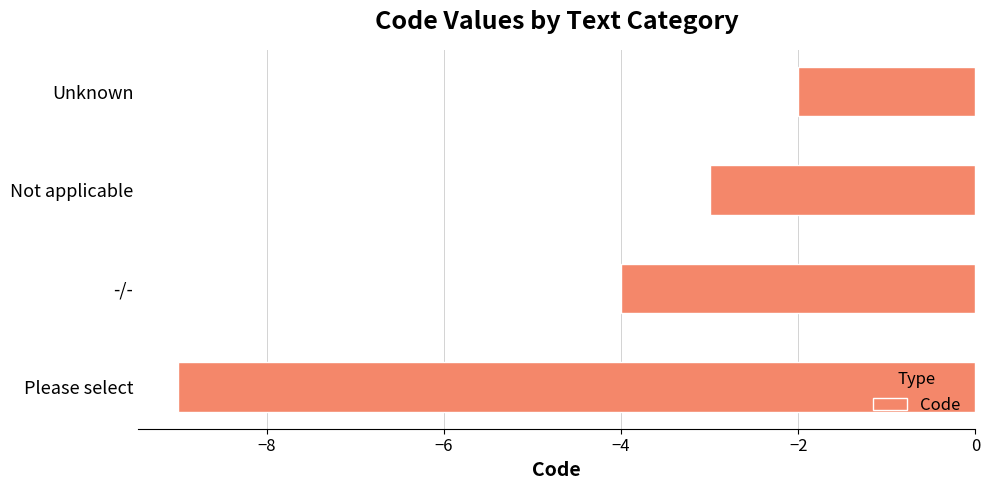

At which category does the chart reach its peak across all series?

Unknown